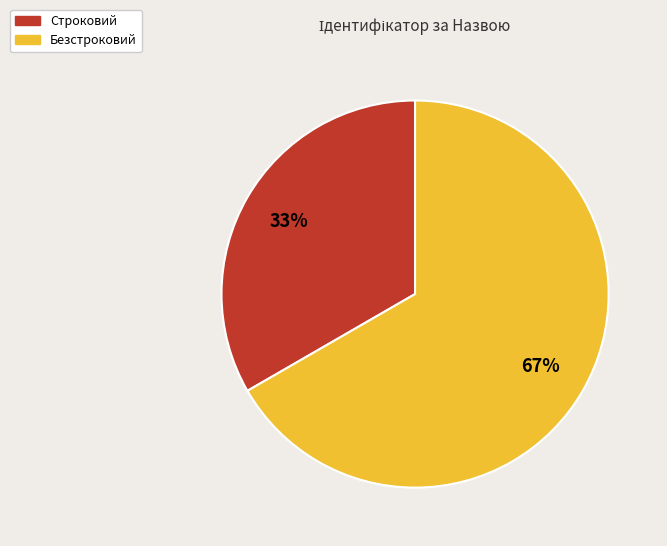

To the nearest percent, what is the average slice percentage?

50%